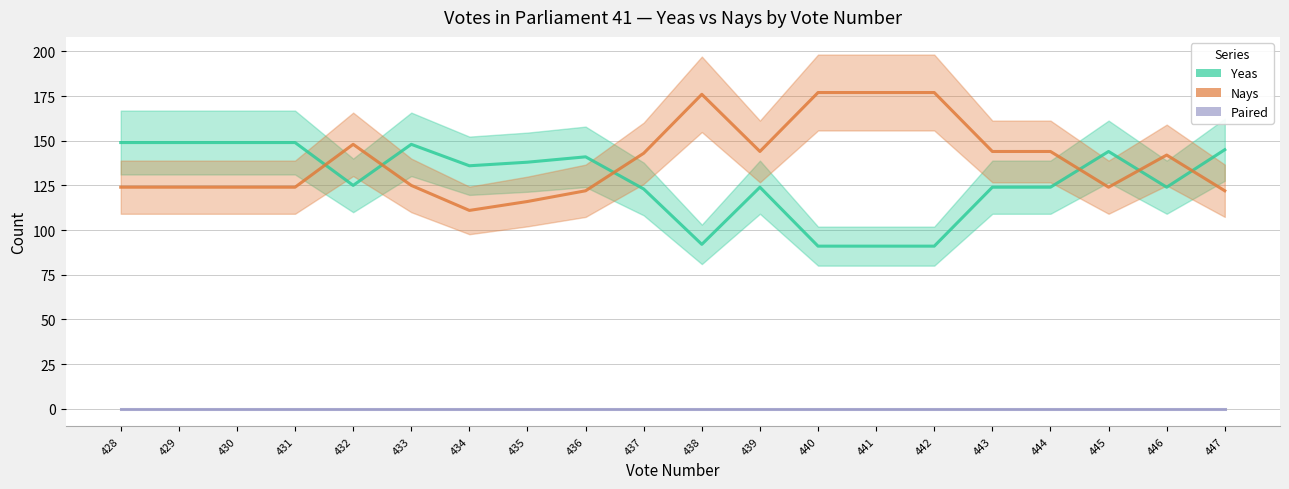

What are all the series names shown in the legend?

Yeas, Nays, Paired